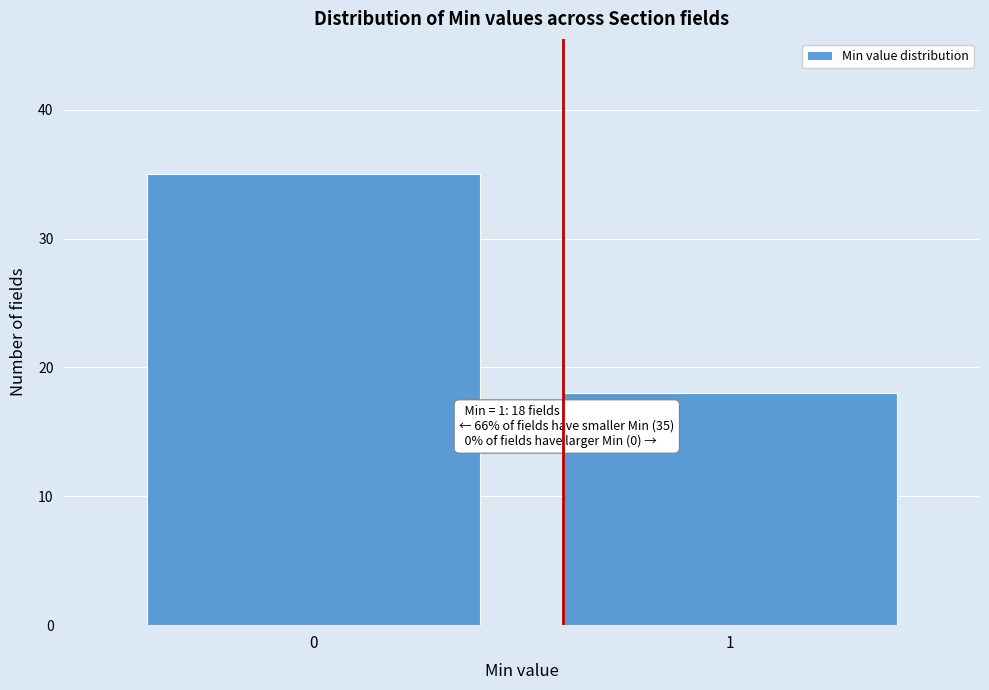

Reading left to right, extract all data points from this chart.

35	18